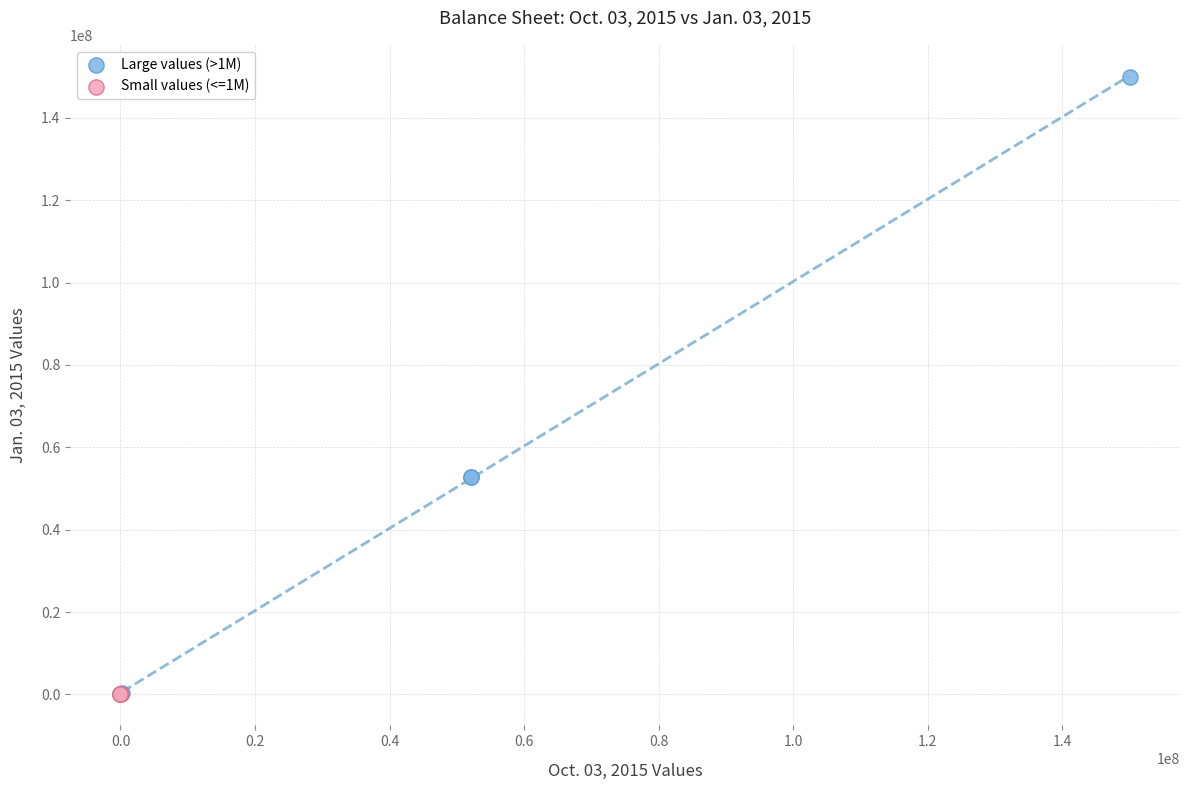

Which series reaches the maximum Y coordinate?

Large values (>1M)